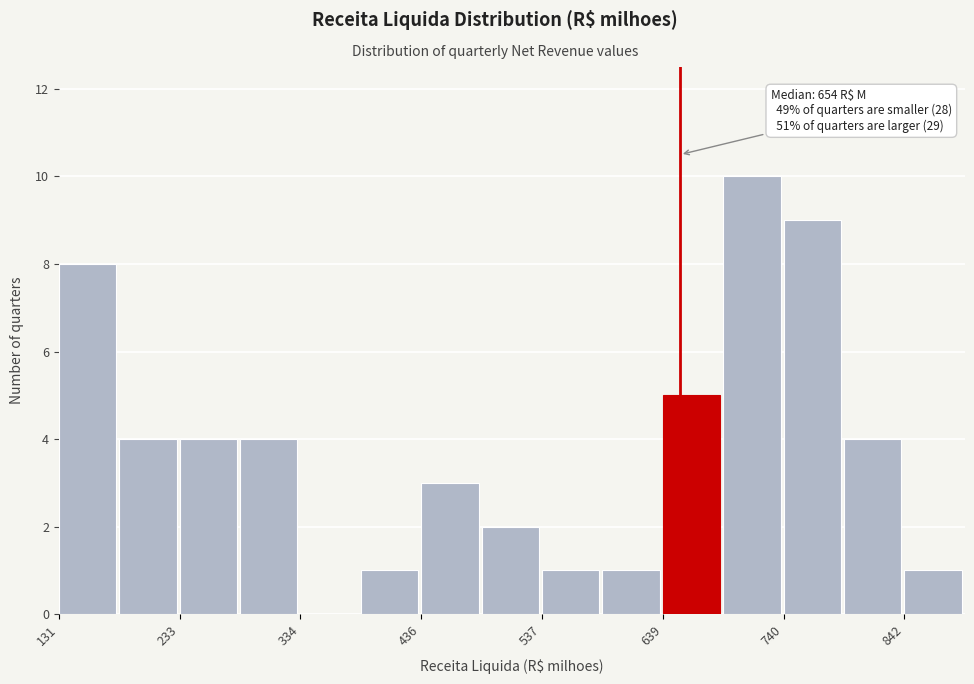

Read against the x-axis, roughly where is the centre of the tallest bar?

720